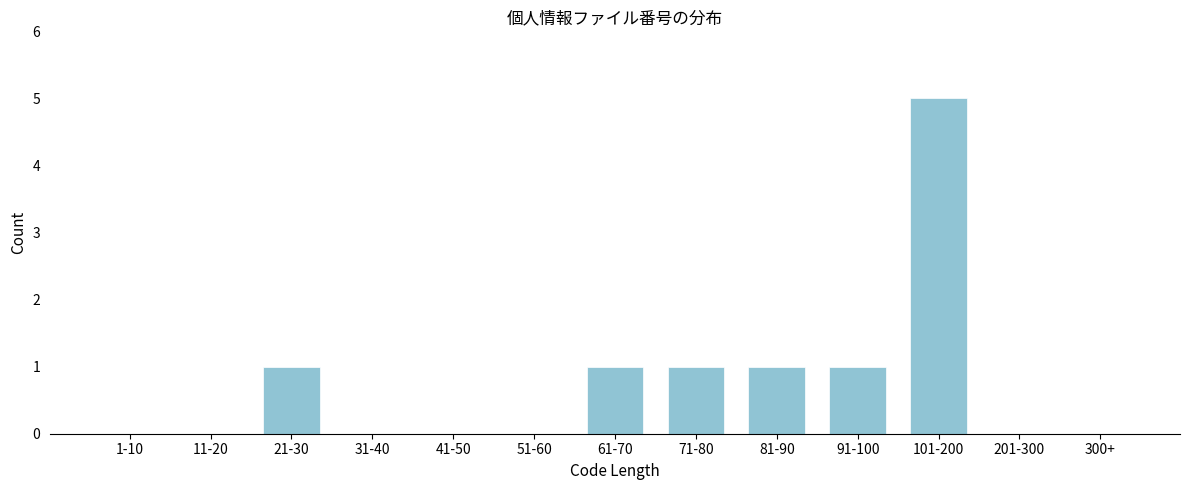

Reading left to right, extract all data points from this chart.

1-10=0	11-20=0	21-30=1	31-40=0	41-50=0	51-60=0	61-70=1	71-80=1	81-90=1	91-100=1	101-200=5	201-300=0	300+=0